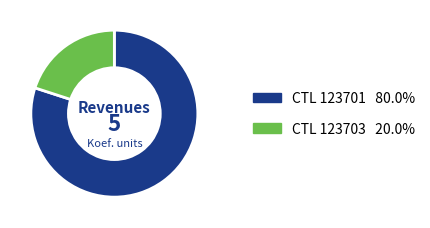

Does any single category account for the majority?

Yes